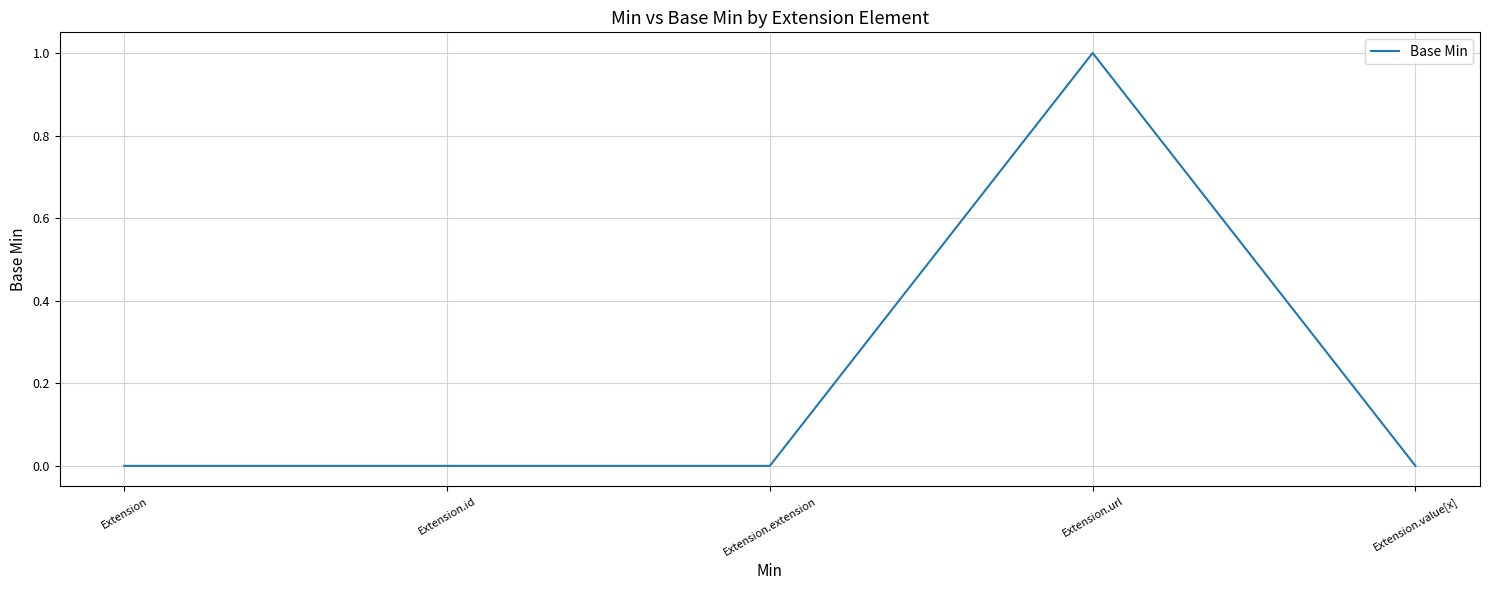

What is the maximum value shown in the chart?

1